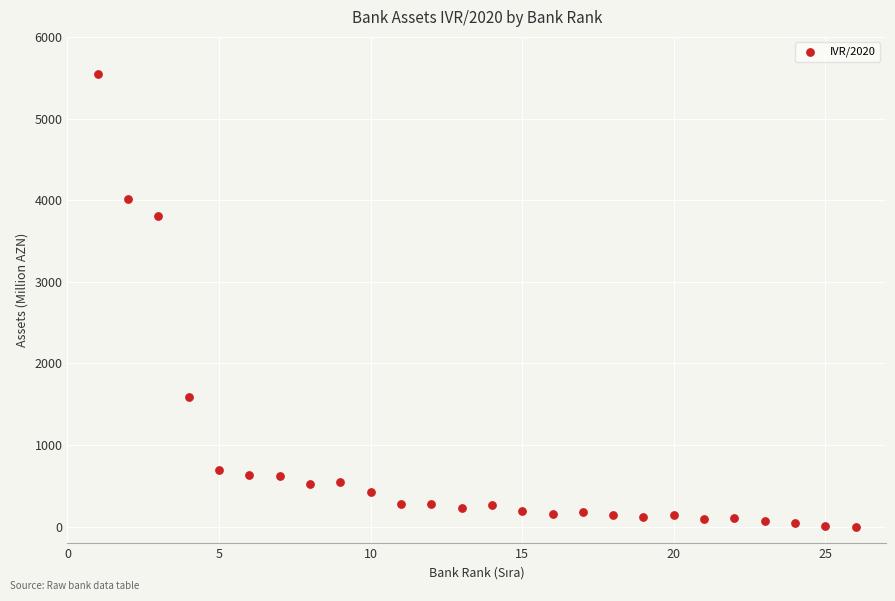

What Y value in the scatter plot is closest to 2776?

3805.6